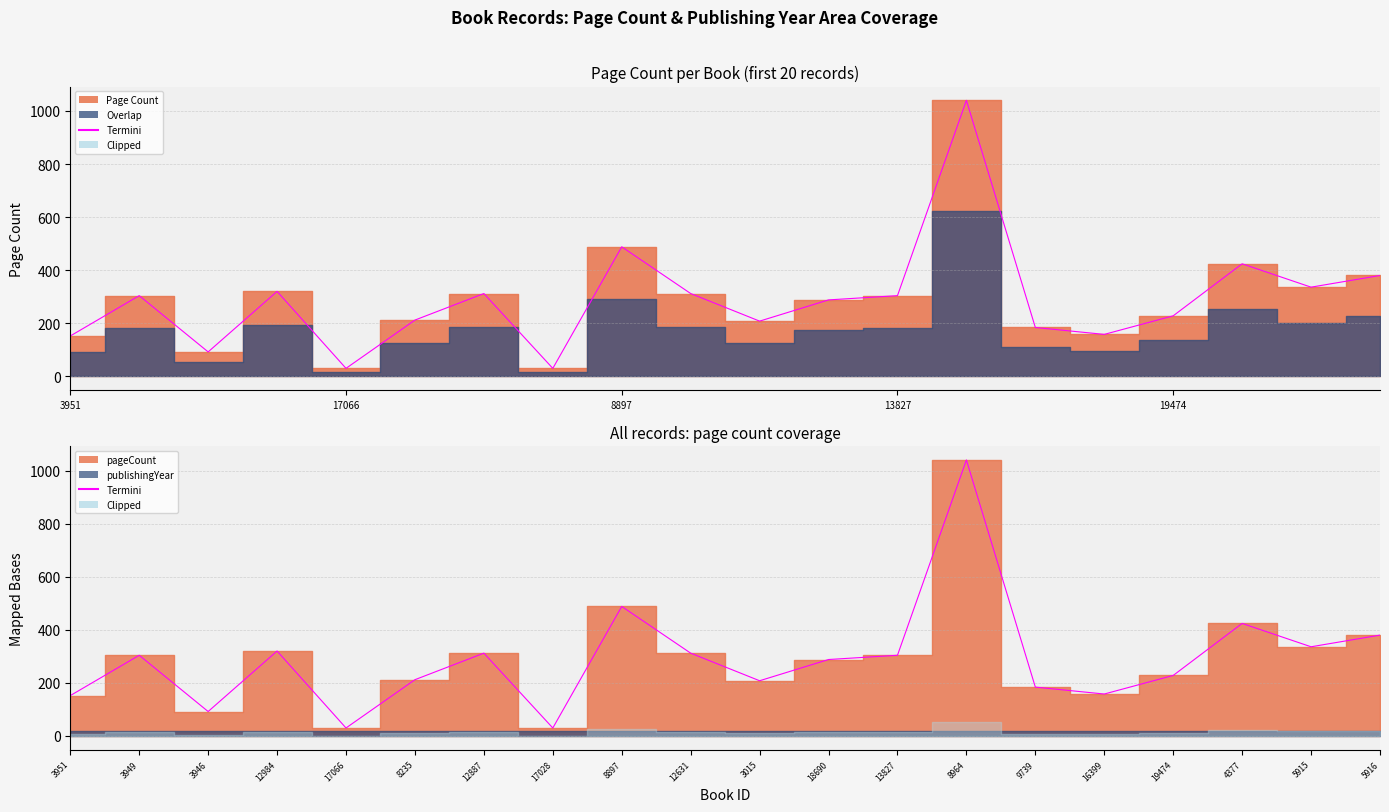

Which category has the lowest value across all series?

17066